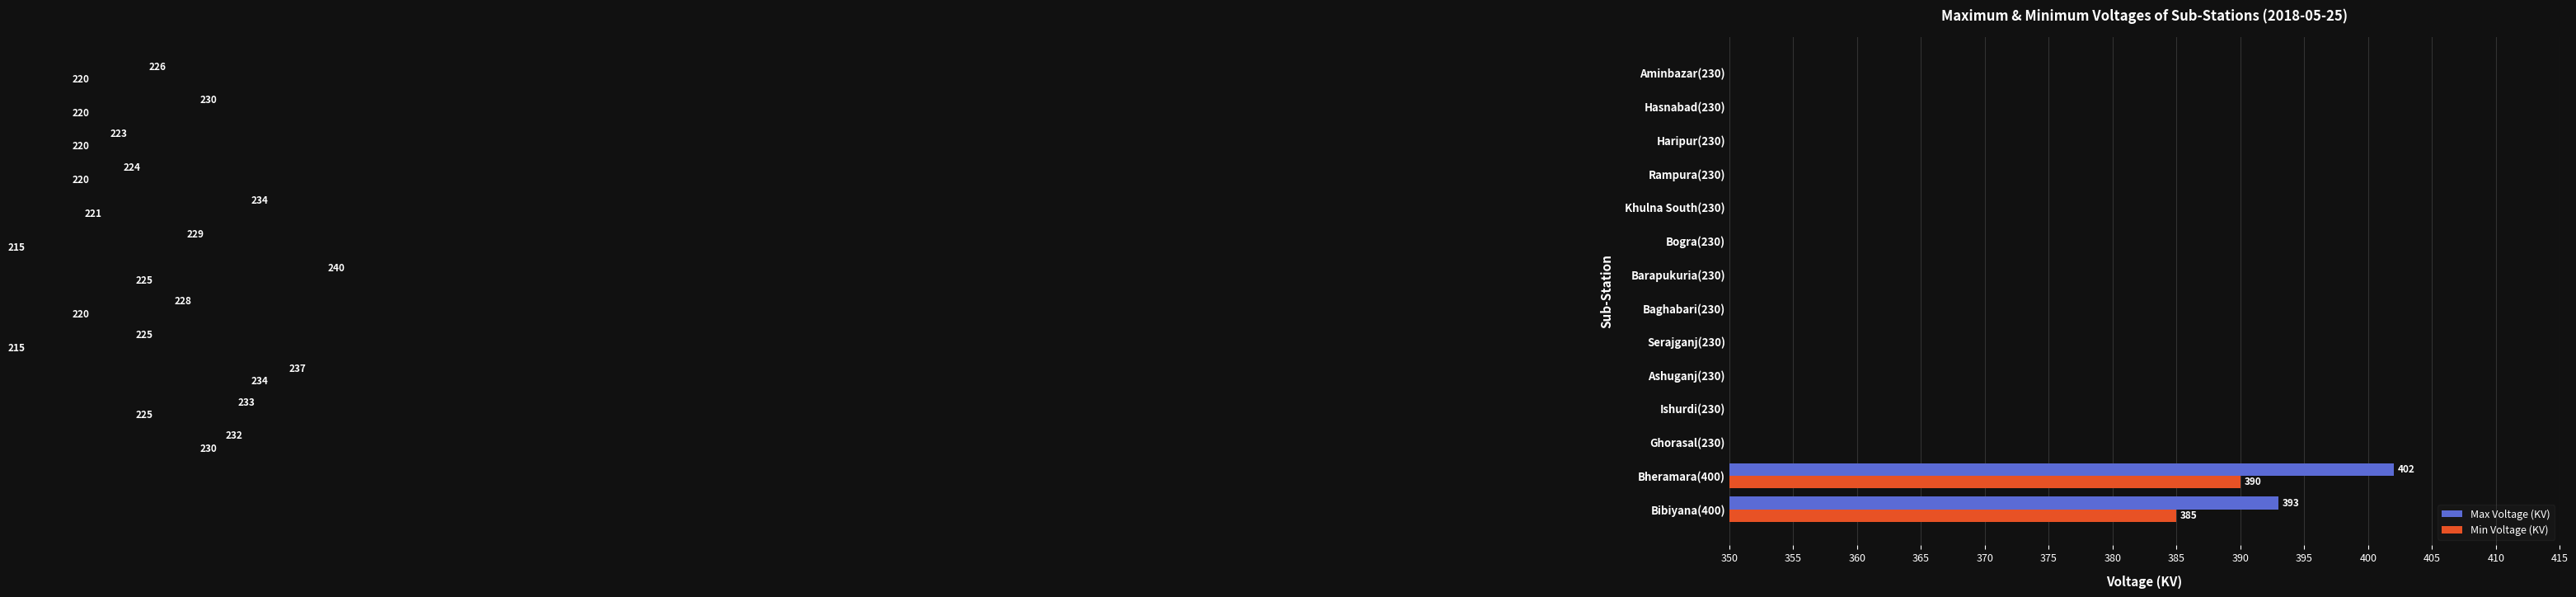

How many data points does each series have?

14